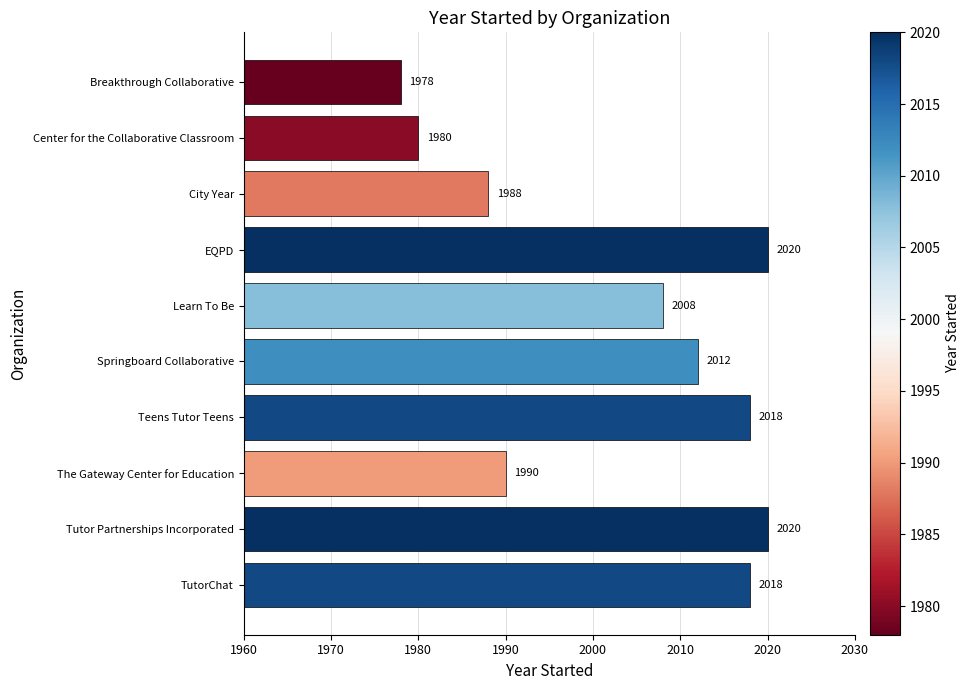

What position from the bottom is Breakthrough Collaborative?

10